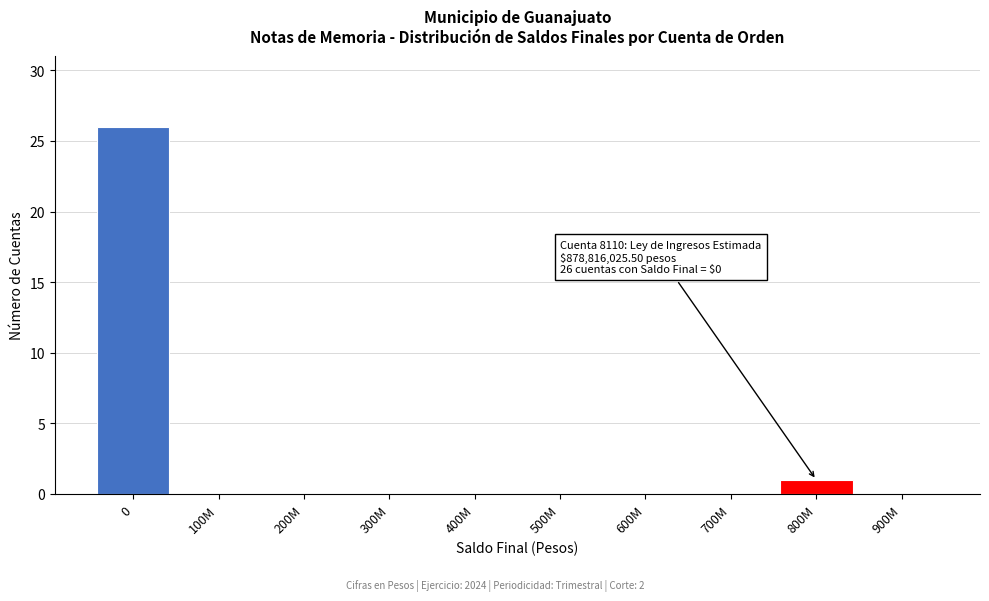

Reading left to right, what are all the values shown in this chart?

0=26	100M=0	200M=0	300M=0	400M=0	500M=0	600M=0	700M=0	800M=1	900M=0